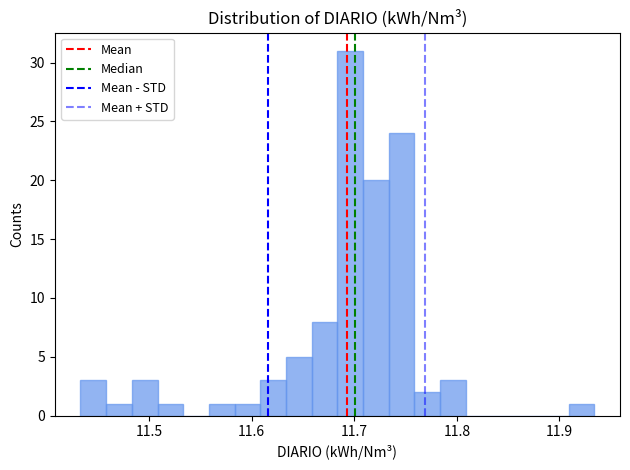

Read against the x-axis, roughly where is the centre of the tallest bar?

11.70